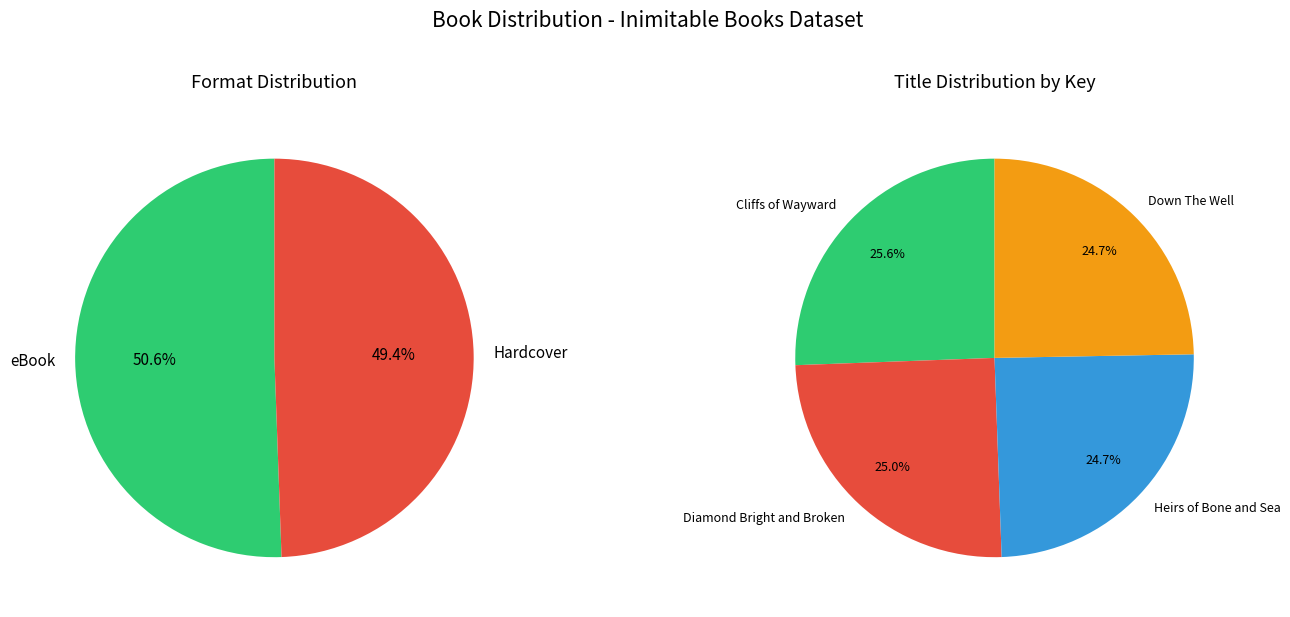

Do Cliffs of Wayward and Down The Well together represent more than half of the pie?

Yes